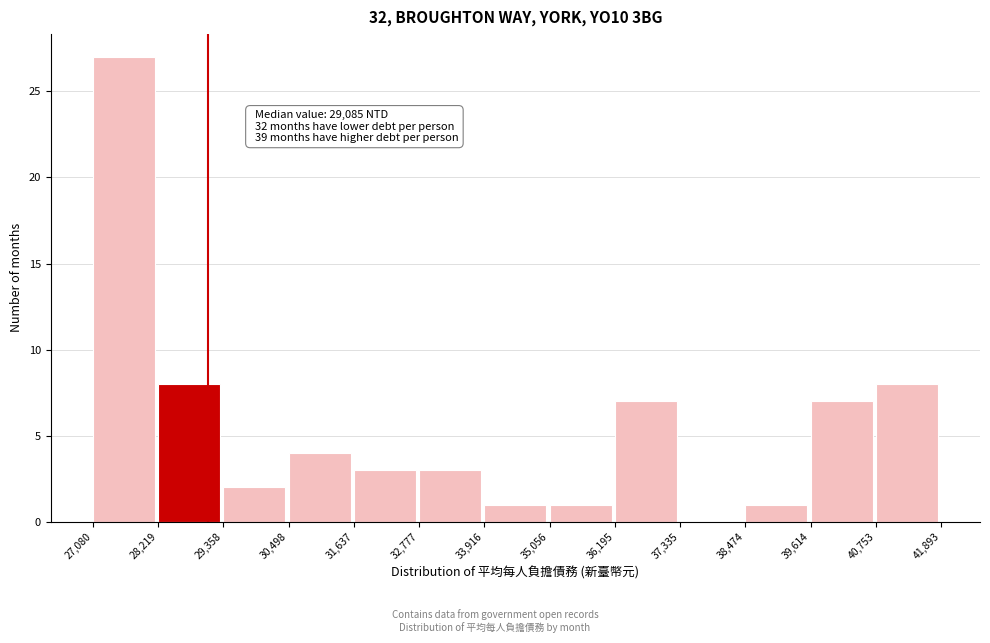

Over which range of the x-axis is the bar tallest?

27,080 to 28,219